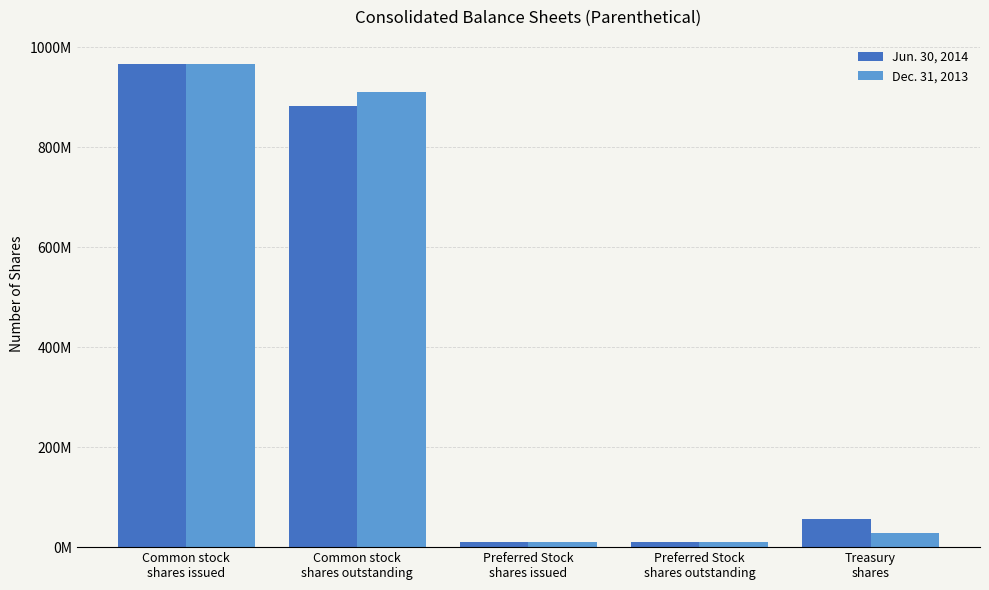

Are the bars grouped side by side (vs. stacked)?

Yes